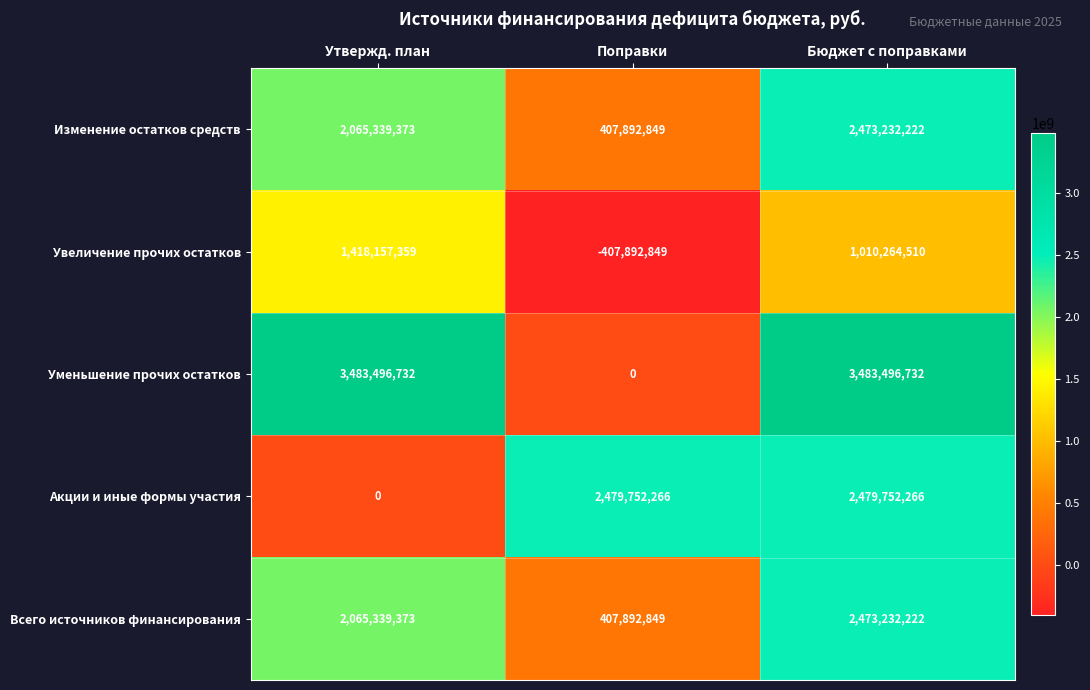

At how many categories does at least one series exceed 1844032940?

3